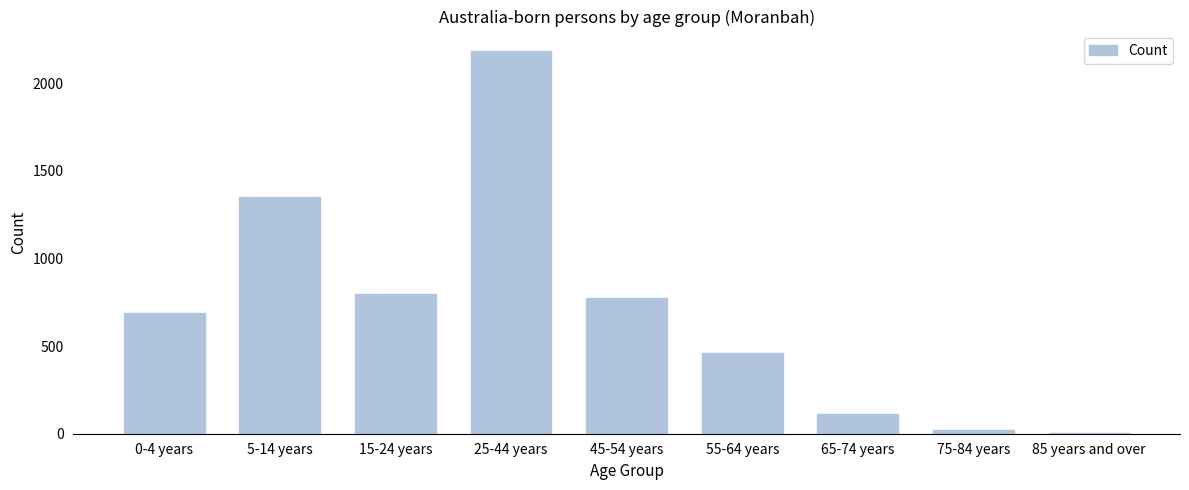

Reading left to right, list all the values displayed in this chart.

0-4 years=689	5-14 years=1352	15-24 years=799	25-44 years=2185	45-54 years=776	55-64 years=459	65-74 years=112	75-84 years=19	85 years and over=6